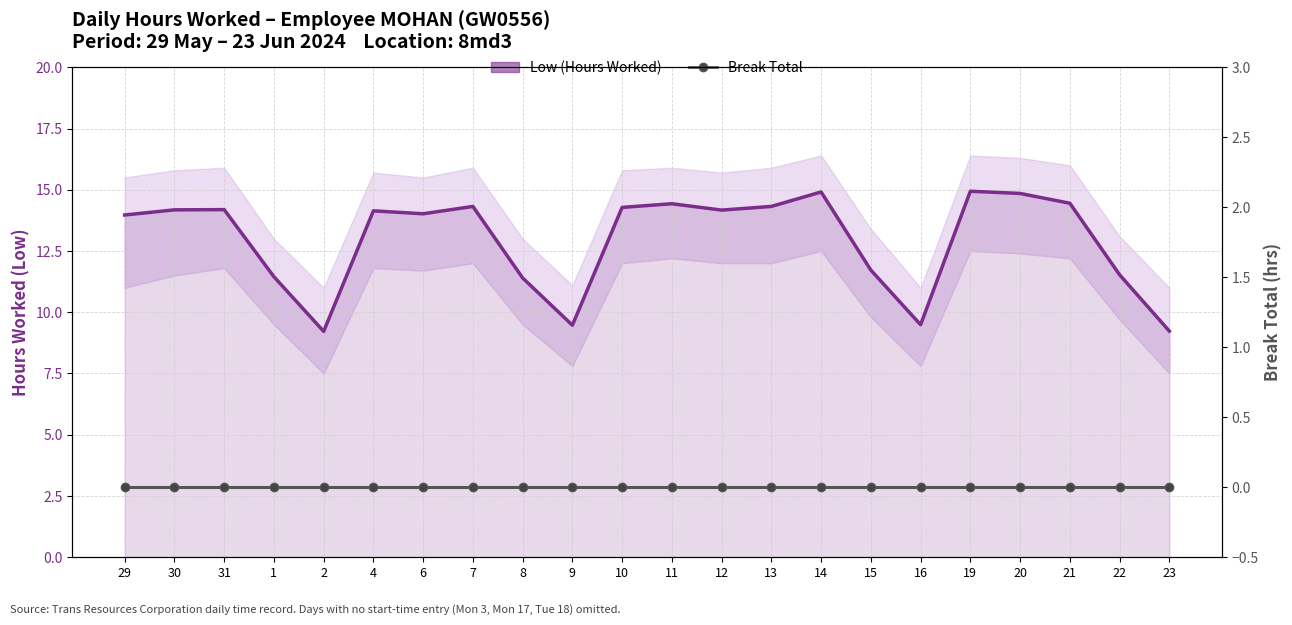

What are all the series names shown in the legend?

Low (Hours Worked), Break Total